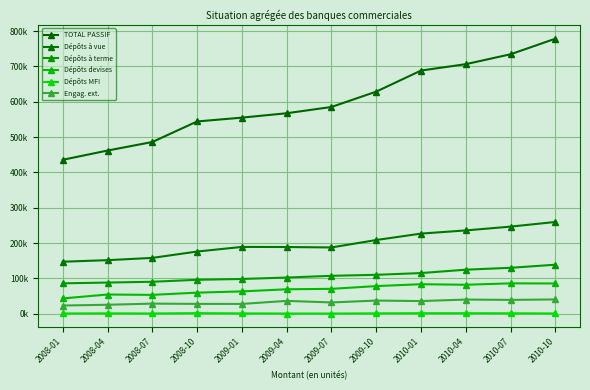

What are all the series names shown in the legend?

TOTAL PASSIF, Dépôts à vue, Dépôts à terme, Dépôts devises, Dépôts MFI, Engag. ext.